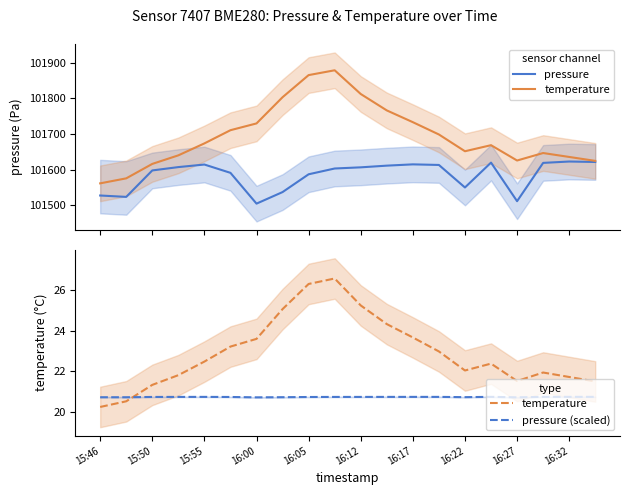

Rank the series at 15:55 from lowest to highest value.

pressure (scaled), temperature, pressure